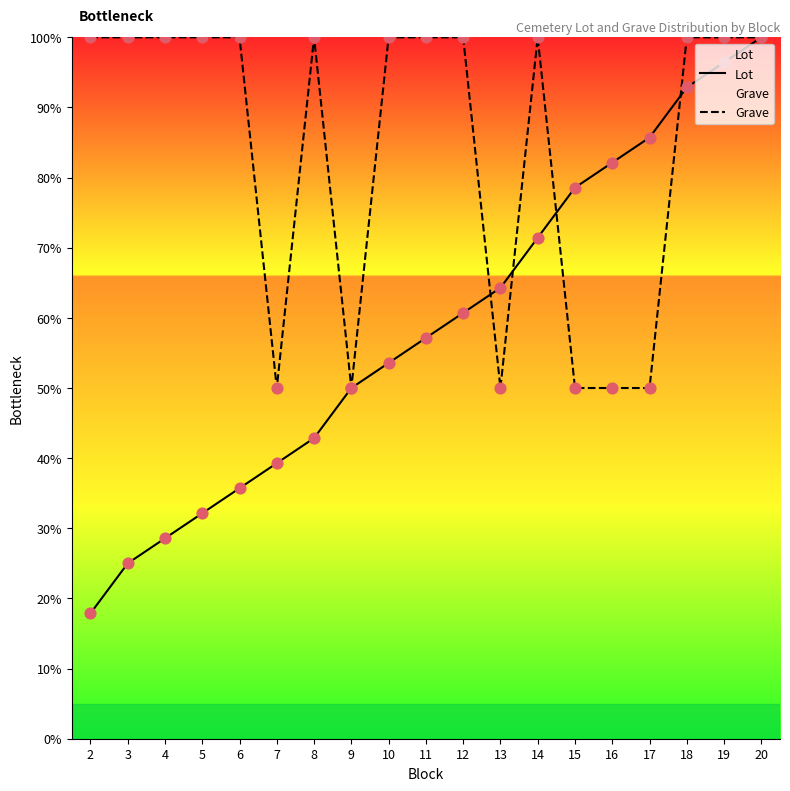

What are all the series names shown in the legend?

Lot, Grave